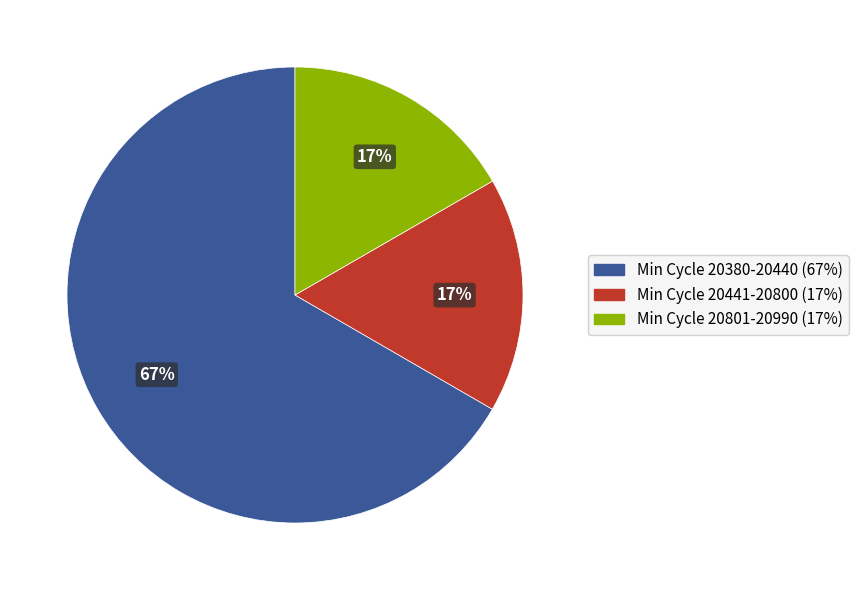

Is there a majority slice in this chart?

Yes